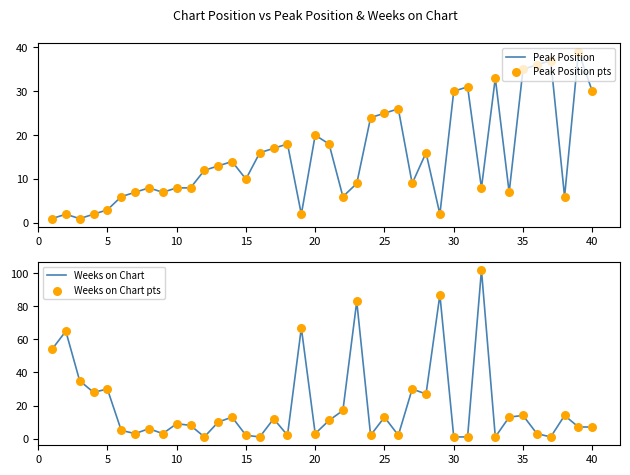

Which series has the widest spread of Y values?

Weeks on Chart